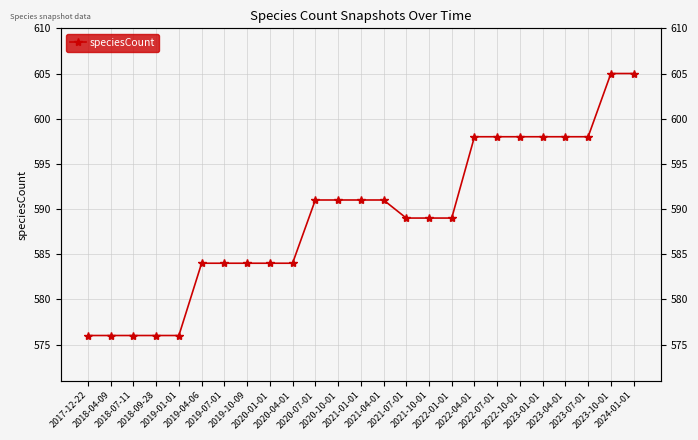

What is the maximum value shown in the chart?

605